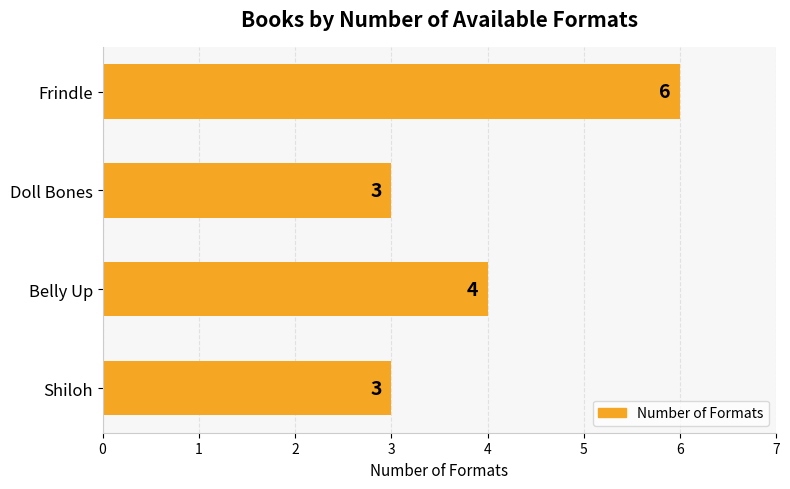

Reading top to bottom, transcribe all the data shown in this chart.

6	3	4	3